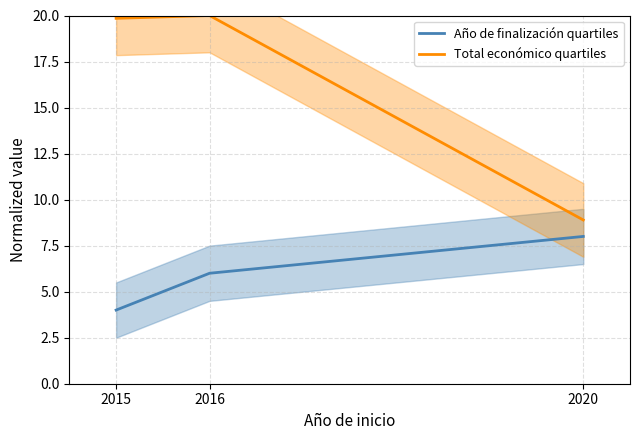

What is the highest value of the Año de finalización quartiles series?

8.0